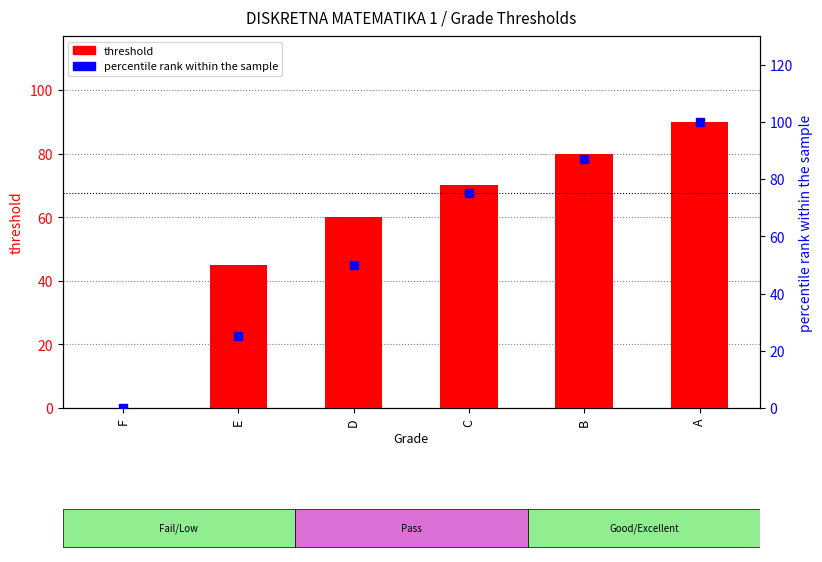

Which series contains the lowest Y value?

threshold